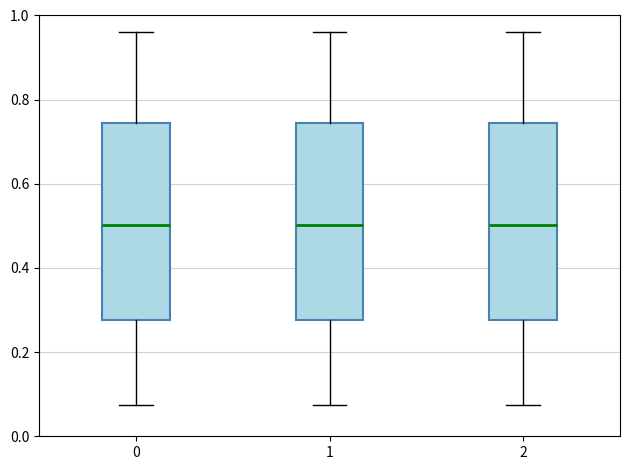

Reading left to right, read every box against the y-axis: the position of its median line, the range the box covers, and the ends of its whiskers. The values are not printed on the chart, so give them approximately, as read against the axis.

0: median 0.50, box 0.28 to 0.74, whiskers 0.08 to 0.96
1: median 0.50, box 0.28 to 0.74, whiskers 0.08 to 0.96
2: median 0.50, box 0.28 to 0.74, whiskers 0.08 to 0.96